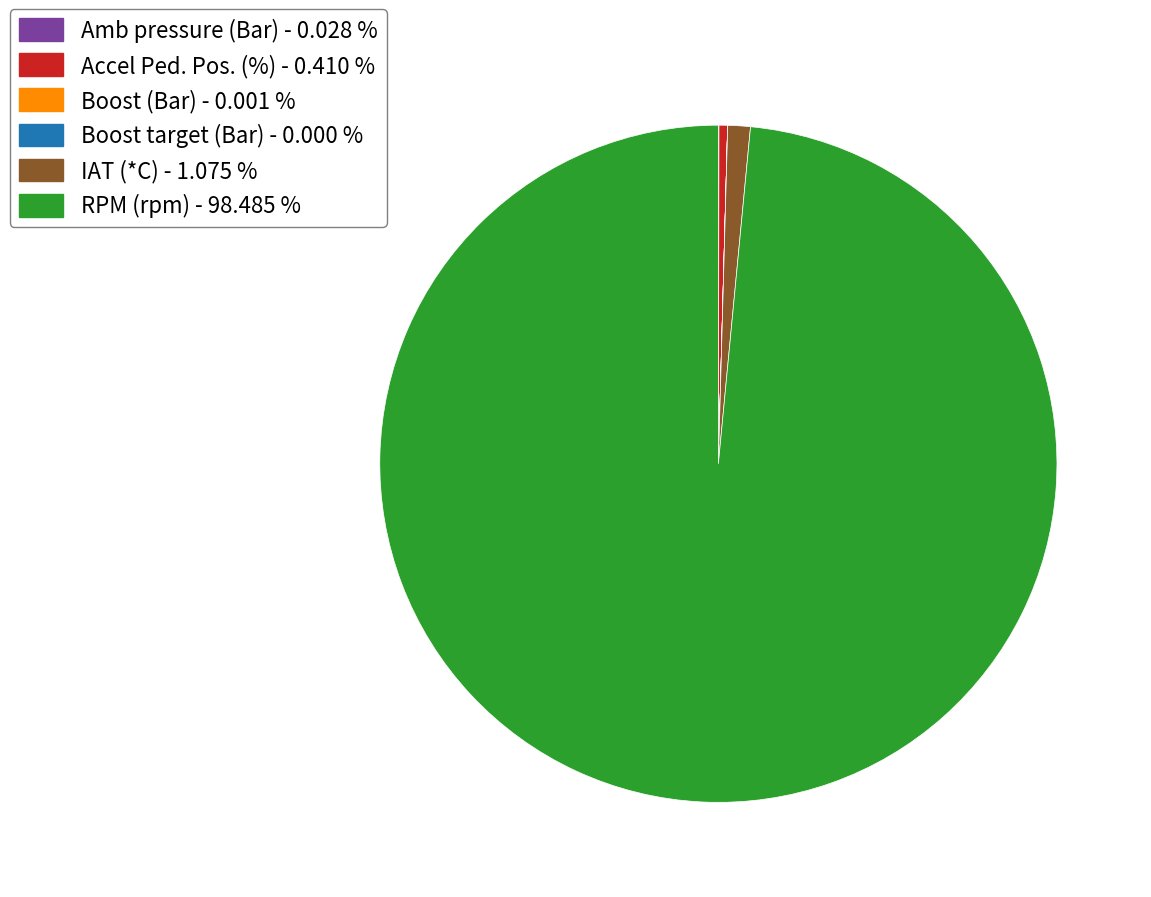

Approximately how many times larger is the value at IAT (*C) compared to Accel Ped. Pos. (%)?

2.6